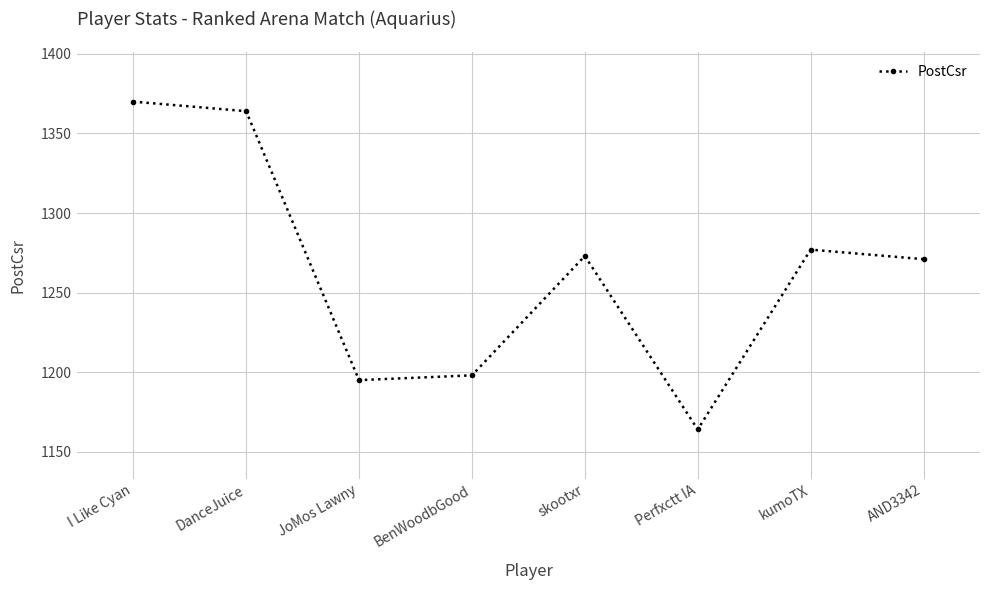

The chart shows a value of 409 at Perfxctt IA. True or false?

False